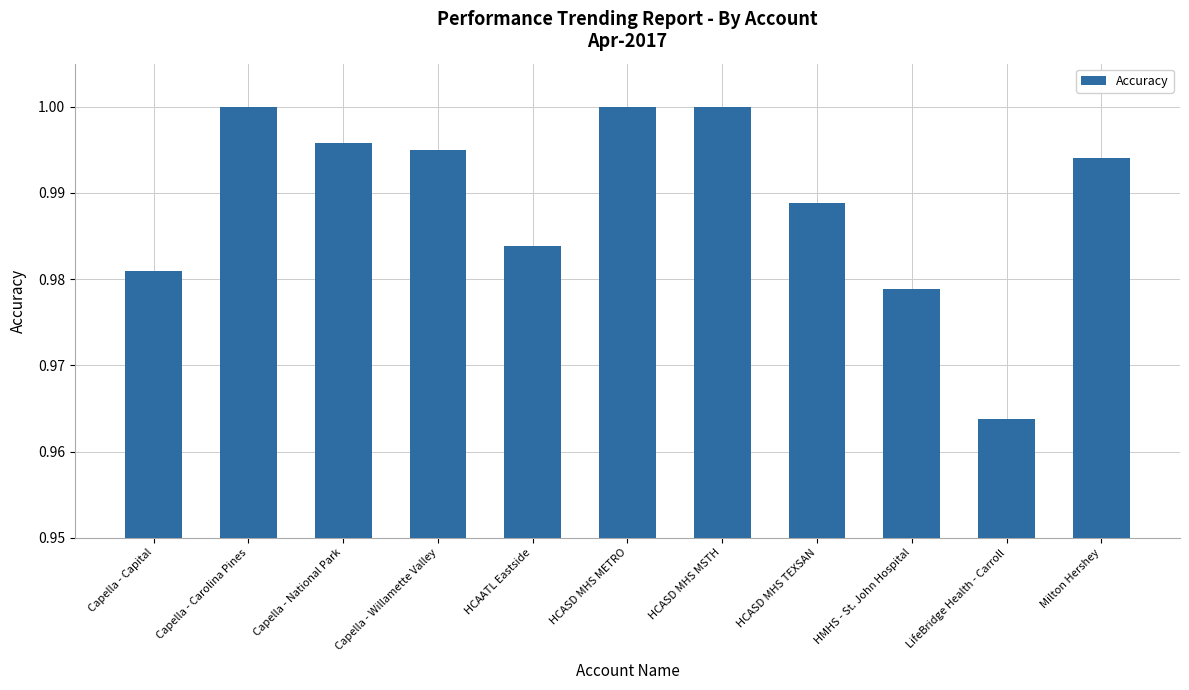

At which label is the value closest to 0?

LifeBridge Health - Carroll